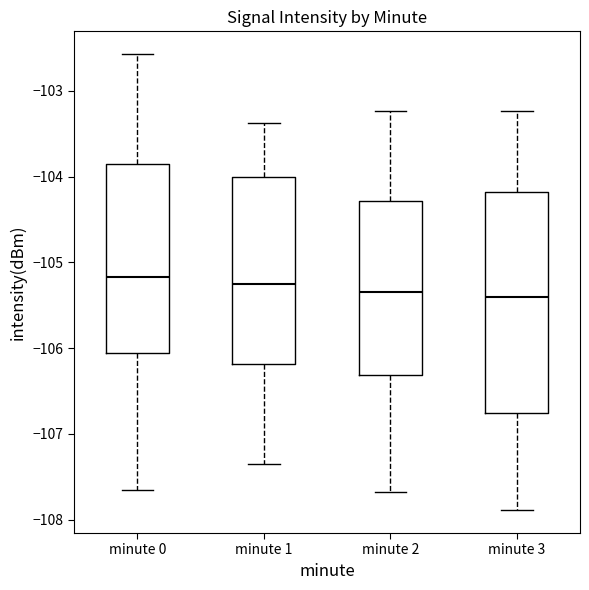

Reading left to right, read every box against the y-axis: the position of its median line, the range the box covers, and the ends of its whiskers. The values are not printed on the chart, so give them approximately, as read against the axis.

minute 0: median -105.2, box -106.1 to -103.9, whiskers -107.7 to -102.6
minute 1: median -105.3, box -106.2 to -104.0, whiskers -107.3 to -103.4
minute 2: median -105.3, box -106.3 to -104.3, whiskers -107.7 to -103.2
minute 3: median -105.4, box -106.8 to -104.2, whiskers -107.9 to -103.2